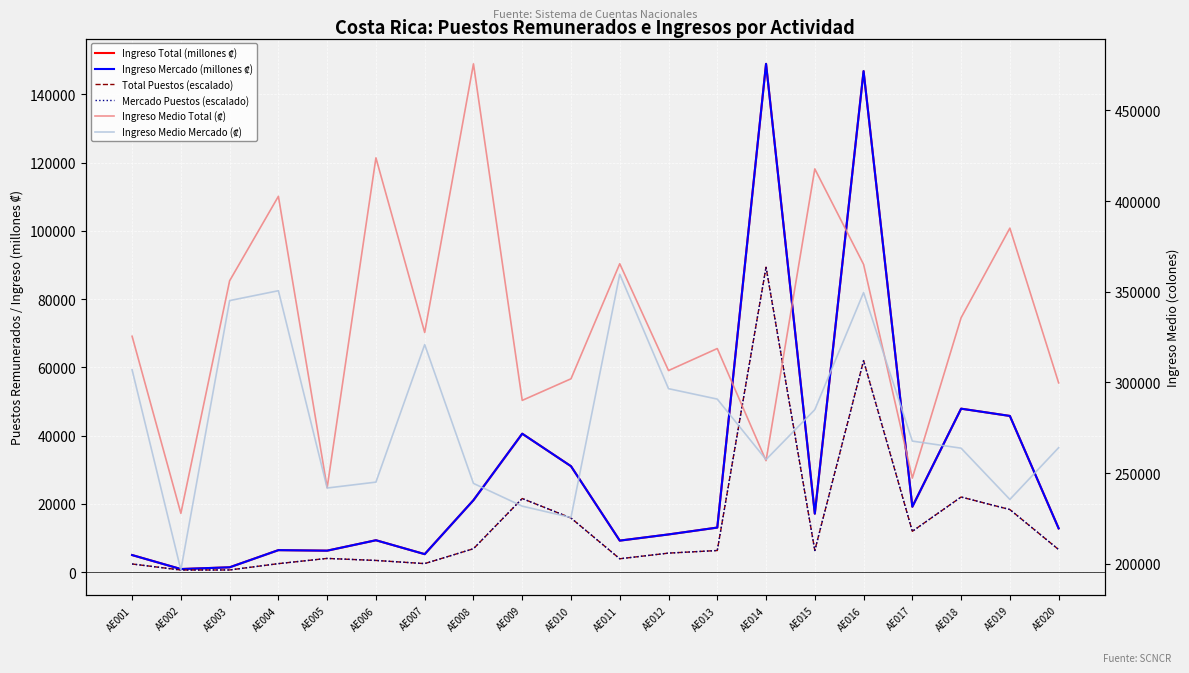

After their last crossing, which series has the higher values: Ingreso Medio Mercado (₡) or Ingreso Medio Total (₡)?

Ingreso Medio Total (₡)